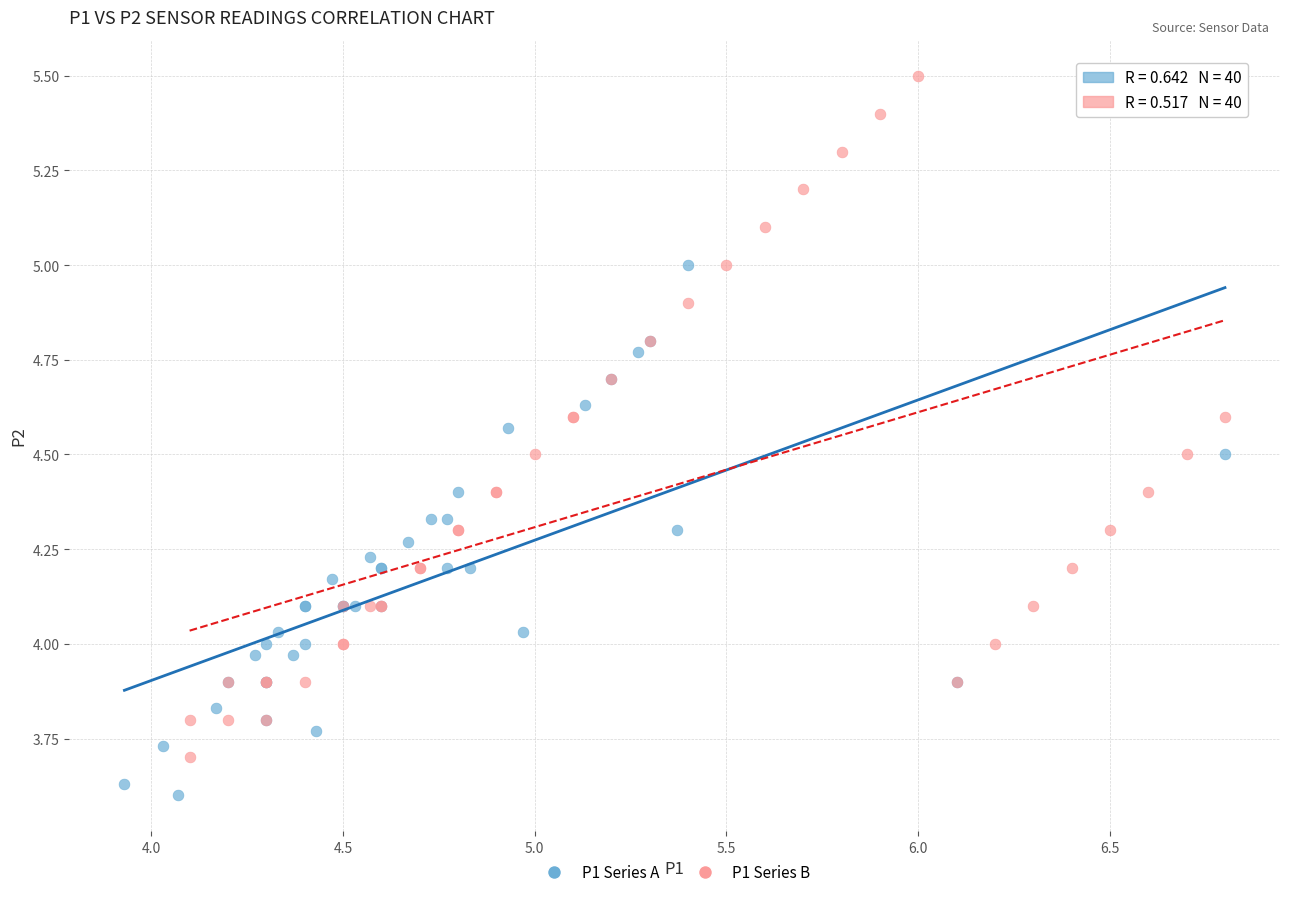

Which series contains the lowest Y value?

P1 Series A